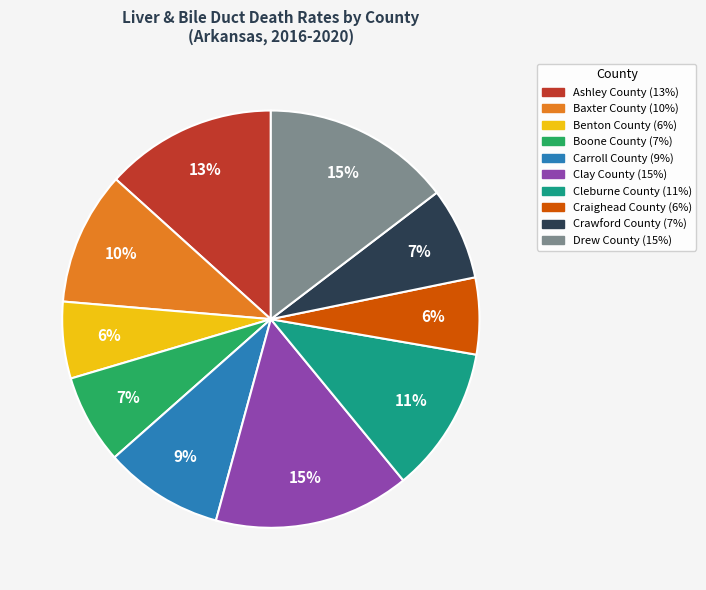

True or false: Crawford County accounts for 1% of the total.

False